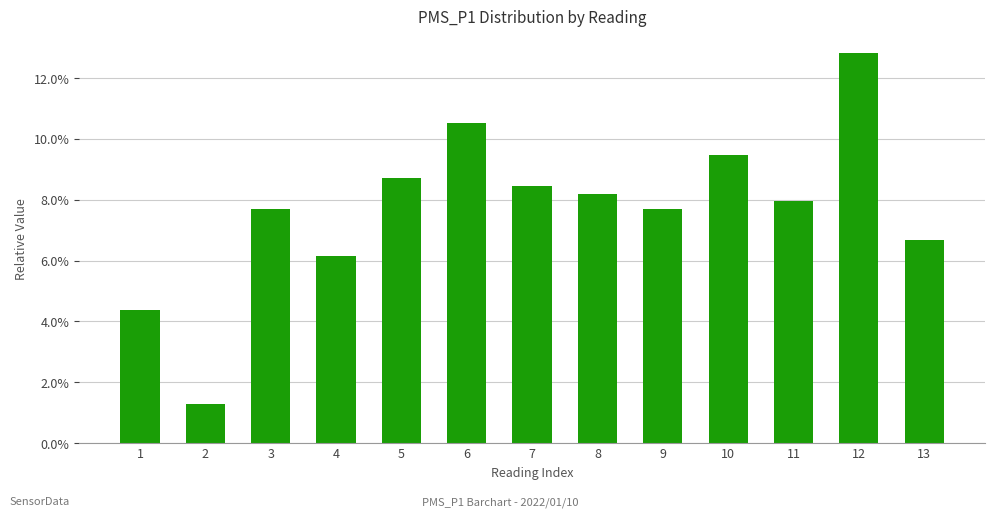

What is the value of the 12th bar from the left?

0.1